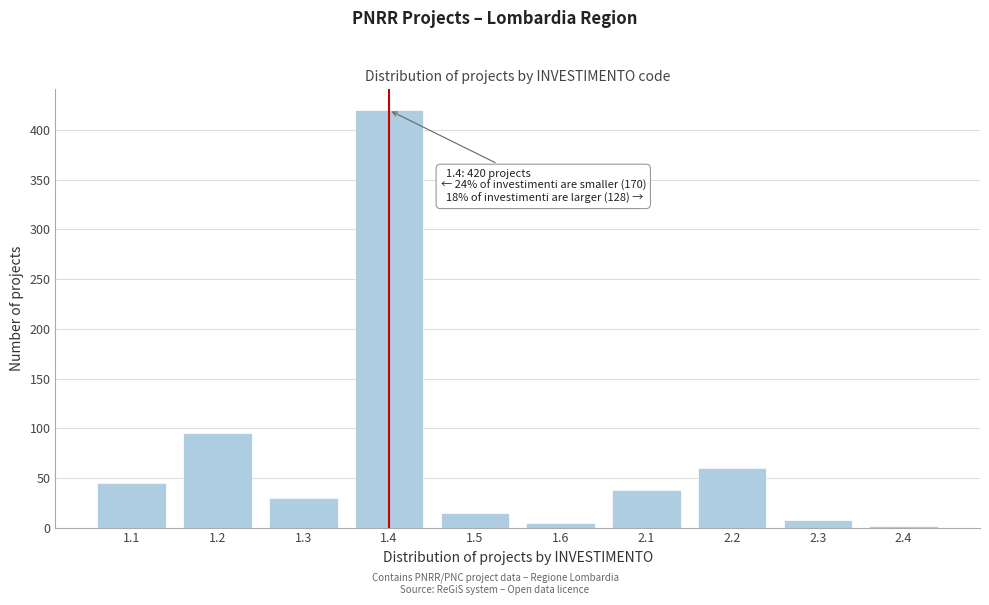

Reading left to right, extract all data points from this chart.

45	95	30	420	15	5	38	60	8	2